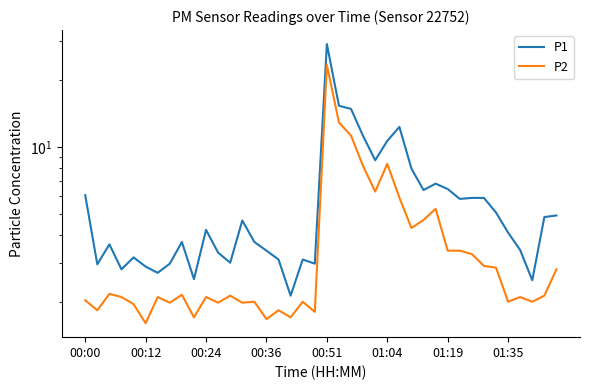

Reading left to right, extract all data points from this chart.

P1: 6.0	3.0	3.6	2.8	3.2	2.9	2.7	3.0	3.7	2.5	4.2	3.3	3.0	4.7	3.7	3.4	3.1	2.1	3.1	3.0	29.1	15.3	14.8	11.2	8.7	10.6	12.3	8.0	6.4	6.8	6.5	5.8	5.9	5.9	5.0	4.1	3.4	2.5	4.8	4.9
P2: 2.0	1.8	2.2	2.1	1.9	1.6	2.1	2.0	2.1	1.7	2.1	2.0	2.1	2.0	2.0	1.7	1.8	1.7	2.0	1.8	23.4	12.9	11.2	8.2	6.3	8.4	5.9	4.3	4.7	5.2	3.4	3.4	3.3	2.9	2.9	2.0	2.1	2.0	2.1	2.8